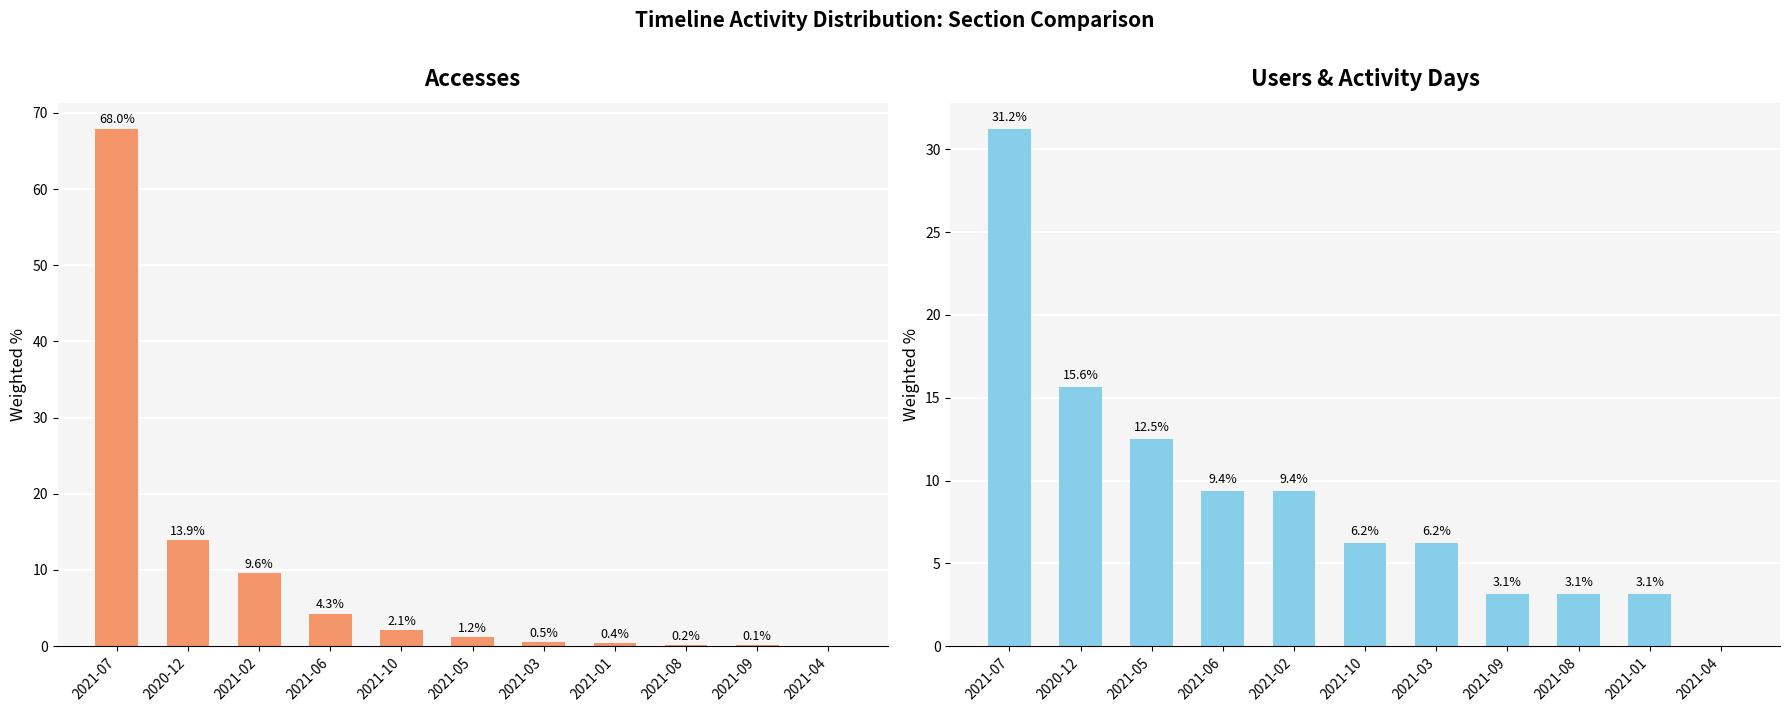

Which category has the highest value across all series?

2021-07